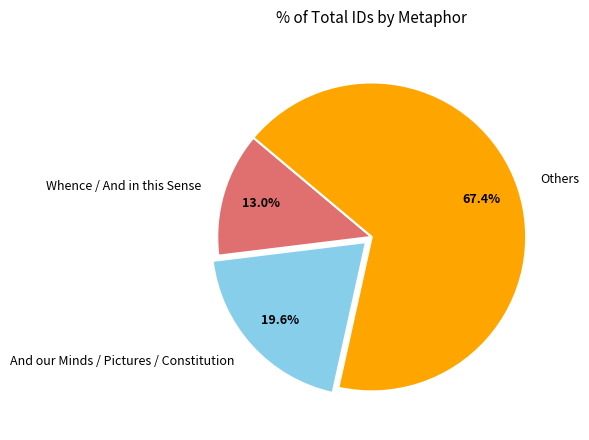

Rank the categories by value from lowest to highest.

Whence / And in this Sense, And our Minds / Pictures / Constitution, Others